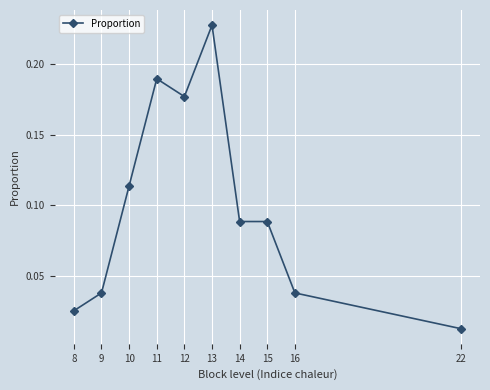

At which label is the value closest to 0?

22